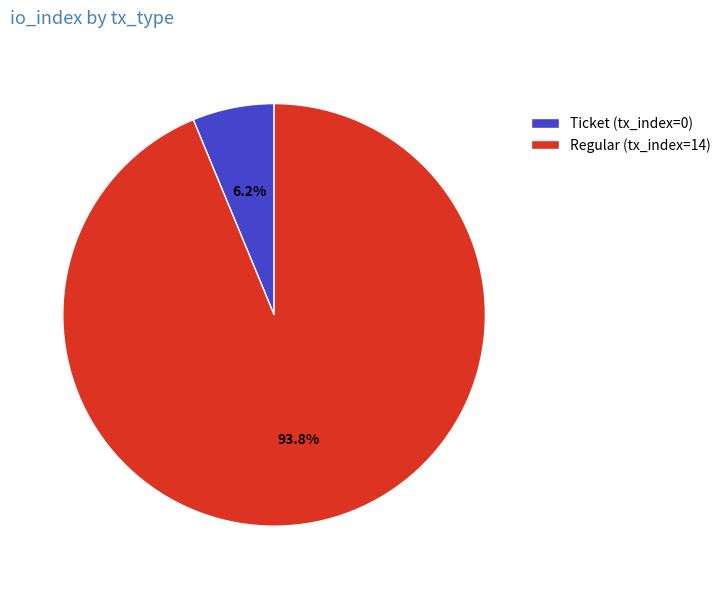

Rank the categories by value from lowest to highest.

Ticket (tx_index=0), Regular (tx_index=14)